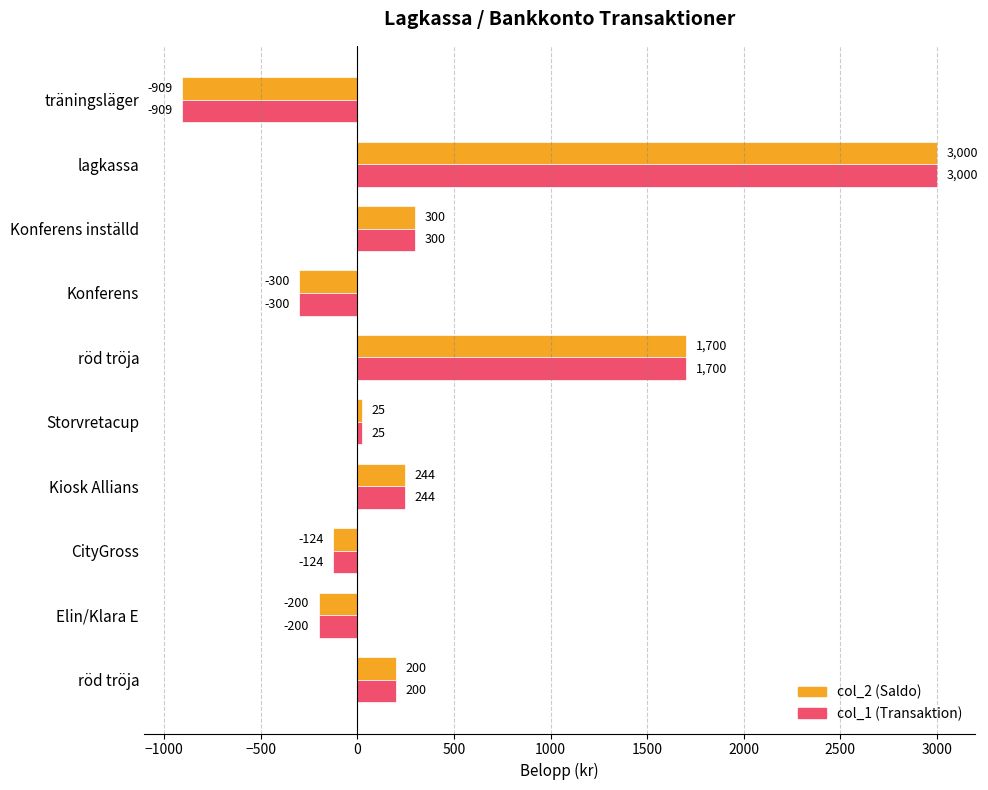

How many values in the col_1 (Transaktion) series are below 200?

5